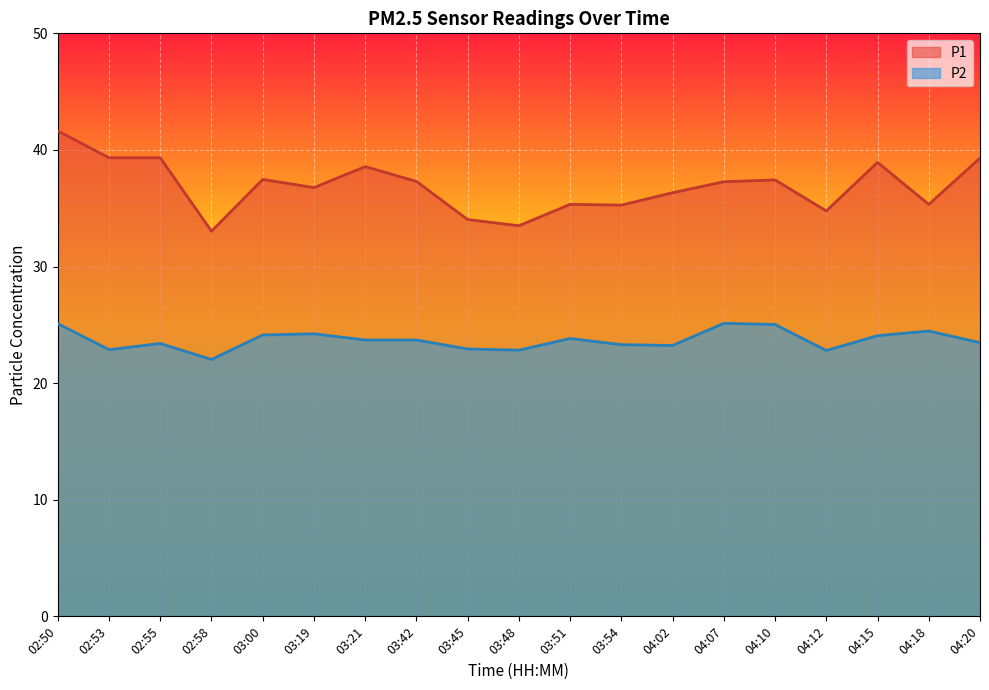

Read the P1 value at 02:55.

39.3